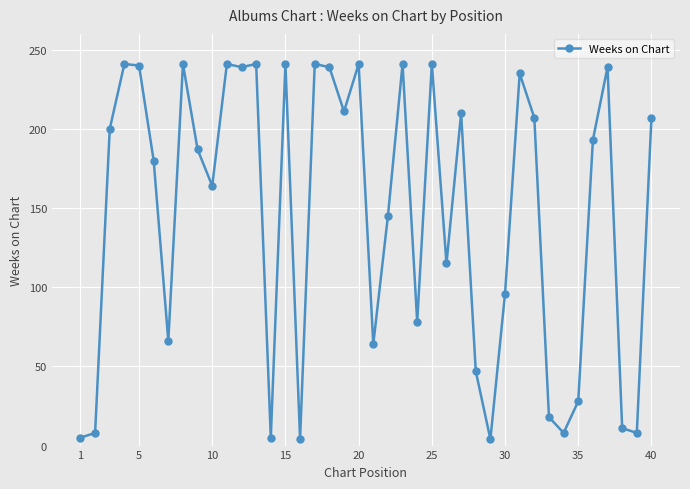

What is the difference between the second highest and minimum values?

237